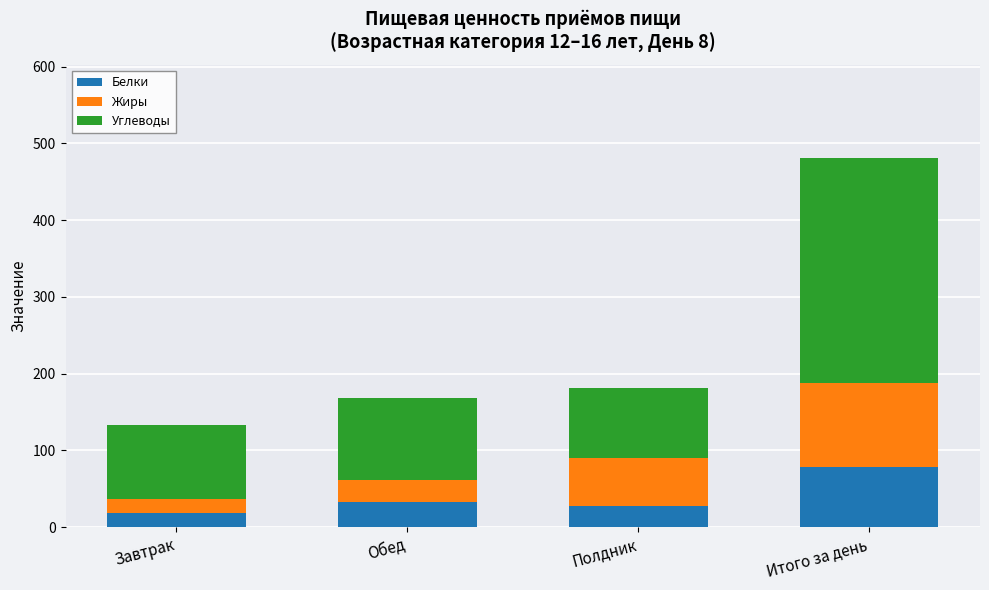

What is the total value across all series at Итого за день?

481.6